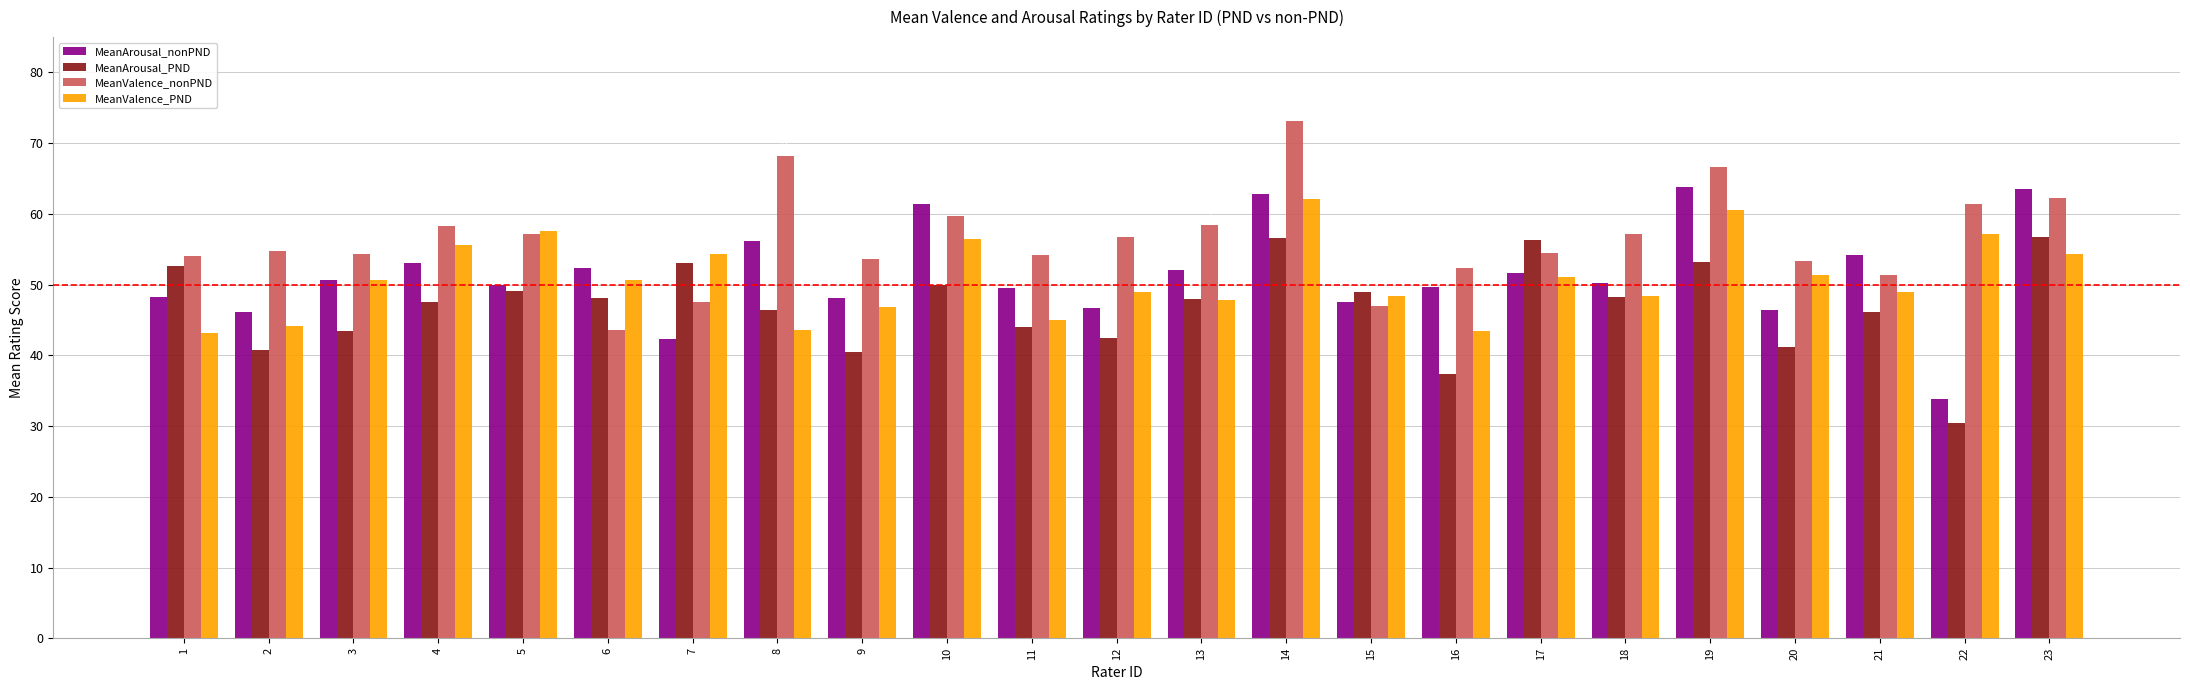

At 20, list the series in order from largest to smallest.

MeanValence_nonPND, MeanValence_PND, MeanArousal_nonPND, MeanArousal_PND